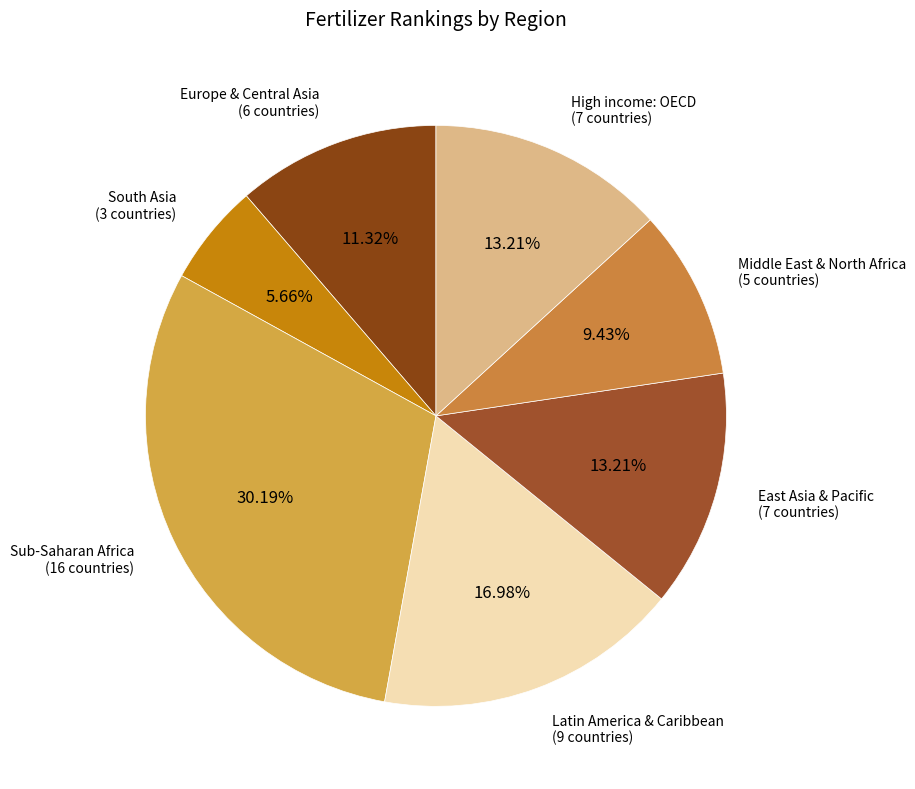

Which slice is the largest?

Sub-Saharan Africa